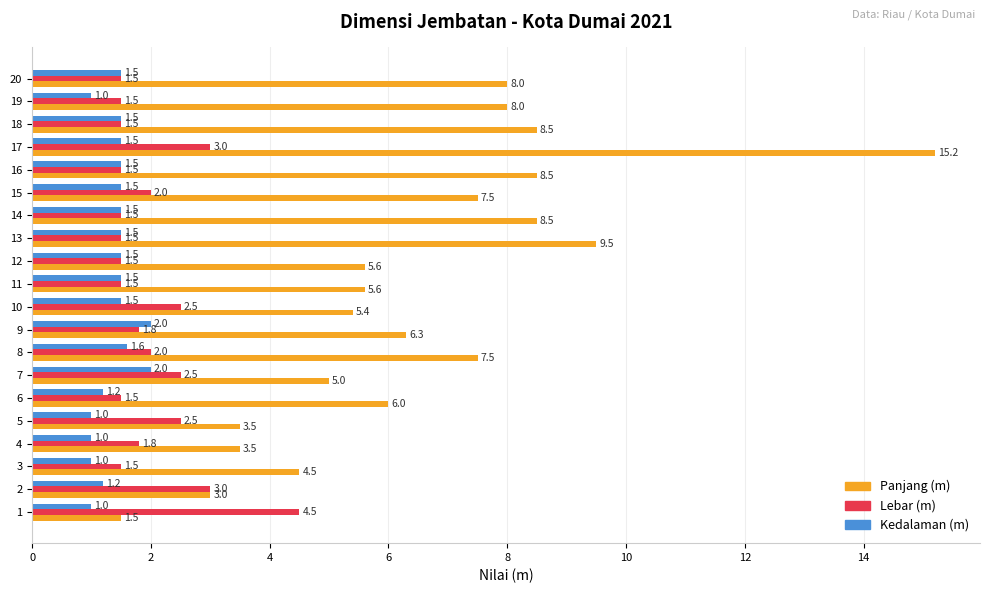

What is the average value of the Panjang (m) series?

6.6